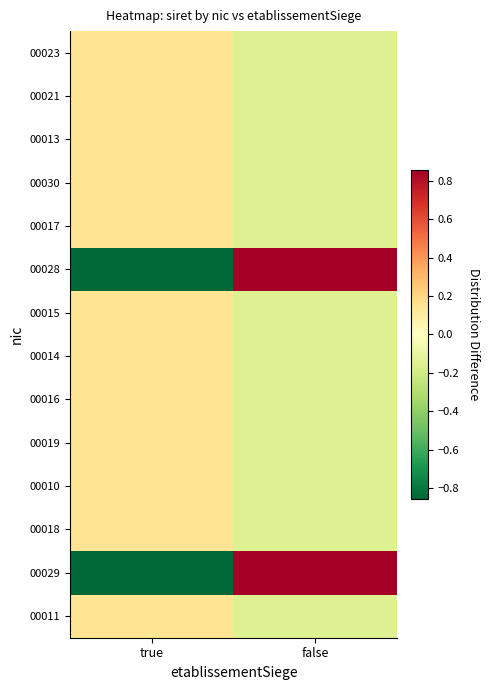

Count the number of categories in the chart.

2